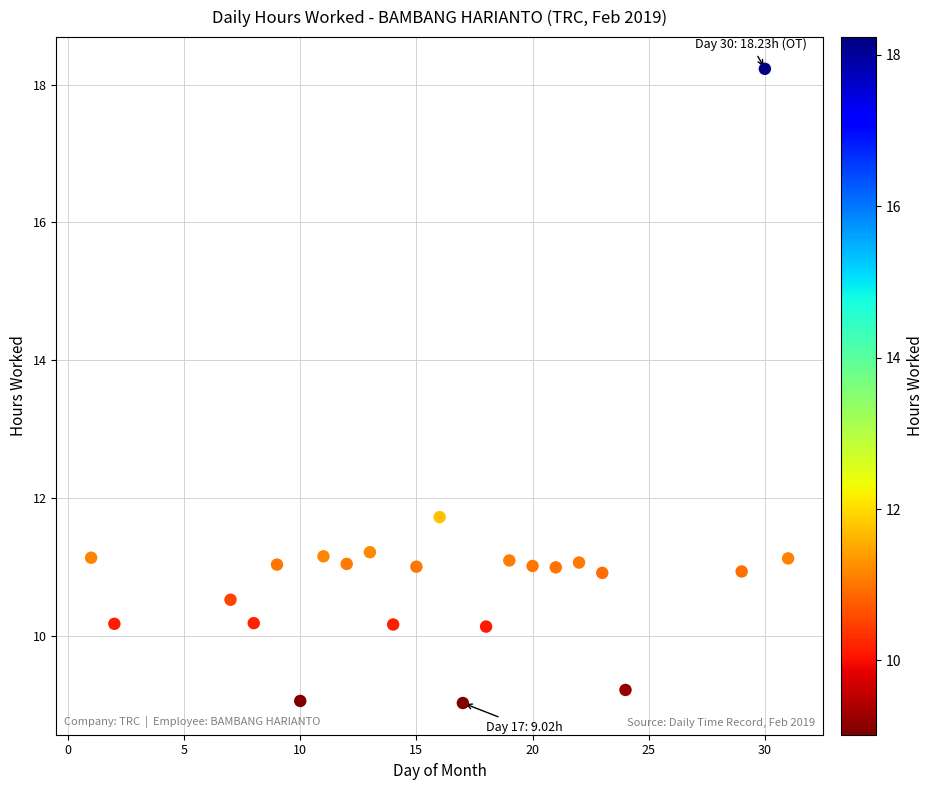

What Y value in the scatter plot is closest to 13?

11.7